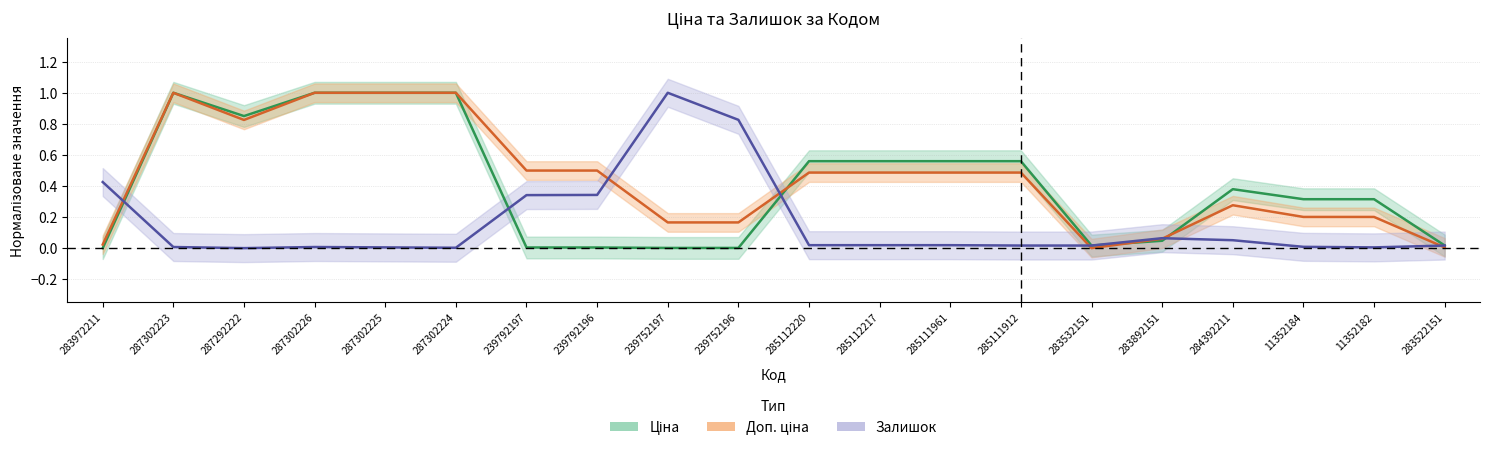

How many interior local peaks does the Залишок series have?

3